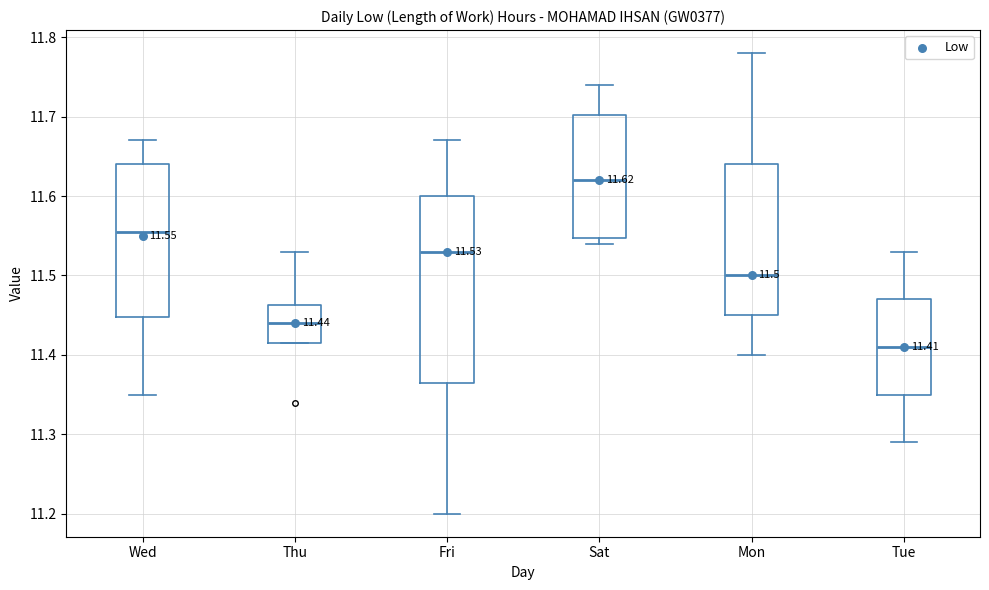

Which box is the tallest, from its lower edge to its upper edge?

Fri